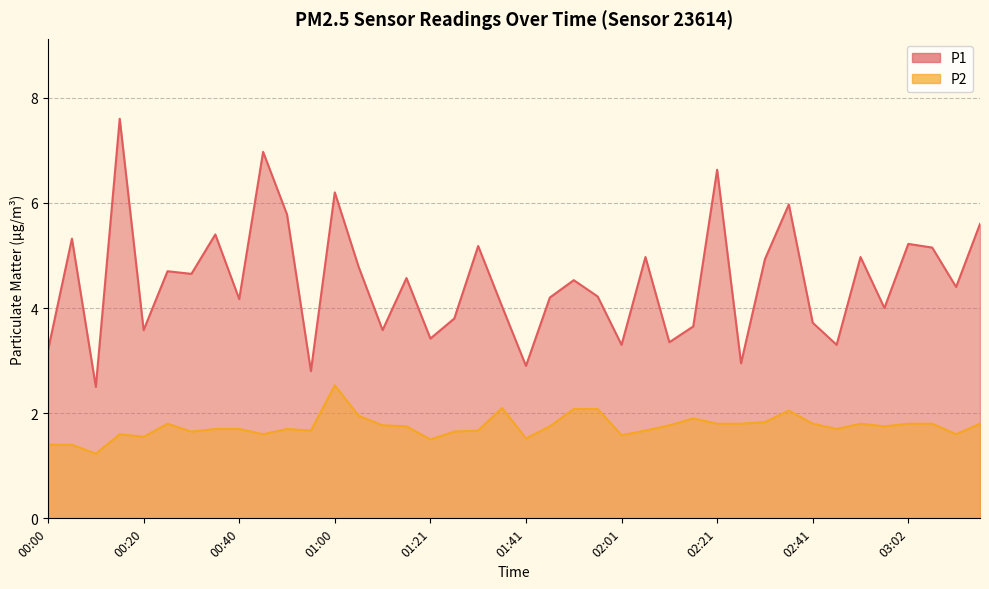

What position from the right is 02:11?

14